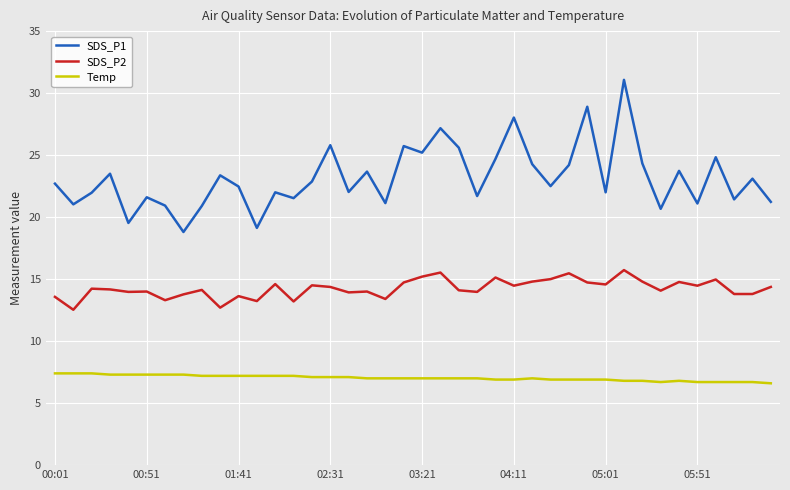

Rank the series by their maximum value, from lowest to highest.

Temp, SDS_P2, SDS_P1